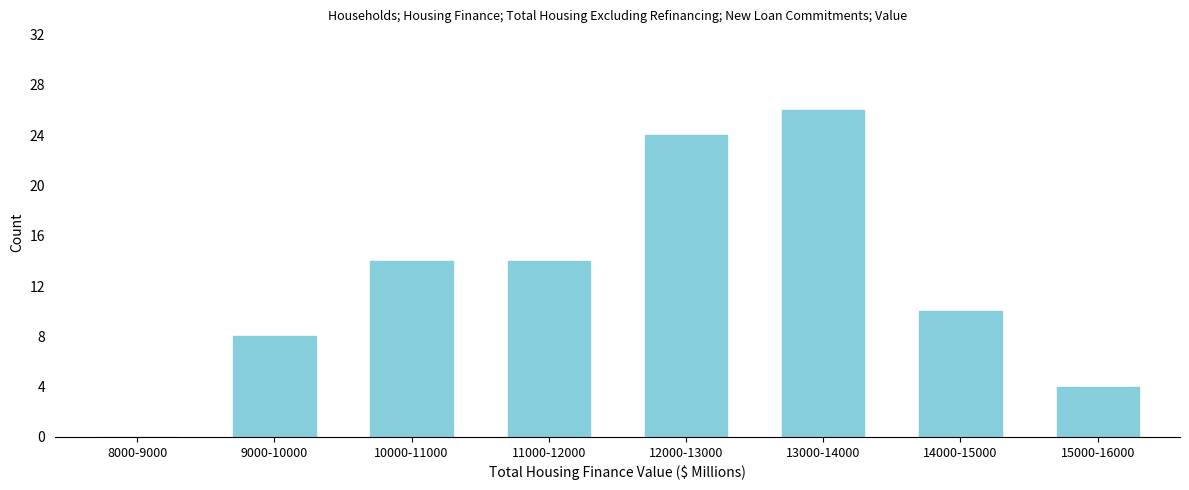

Reading left to right, extract all data points from this chart.

8000-9000=0	9000-10000=8	10000-11000=14	11000-12000=14	12000-13000=24	13000-14000=26	14000-15000=10	15000-16000=4